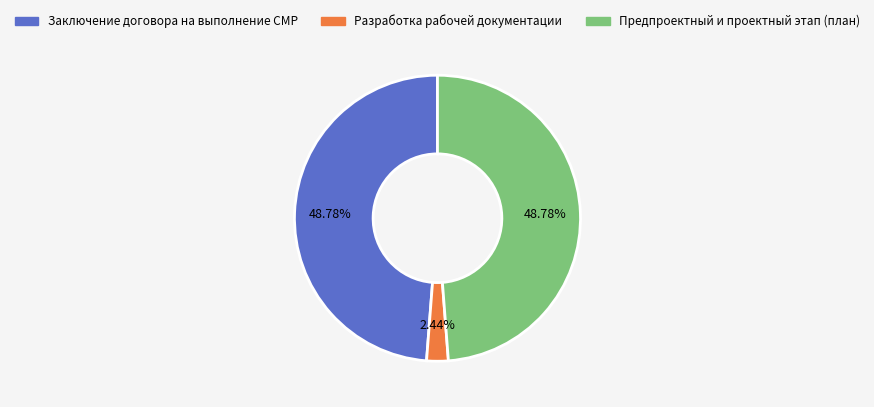

Is there any slice that represents more than half of the pie?

No